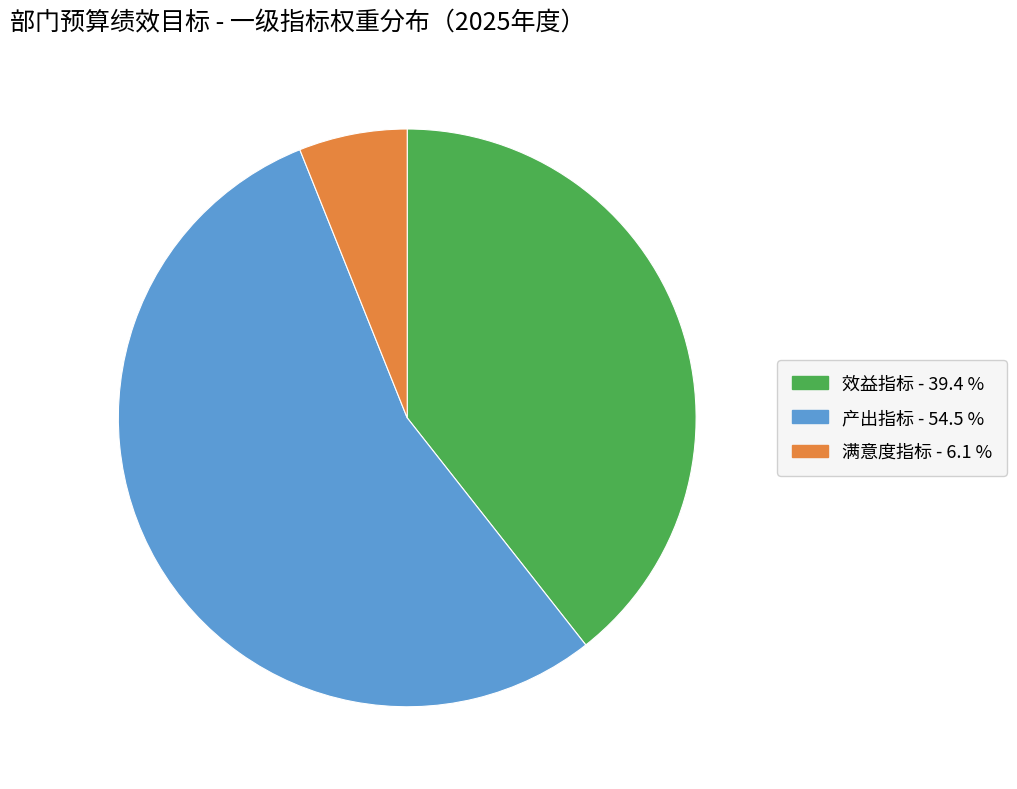

Does any single category account for the majority?

Yes